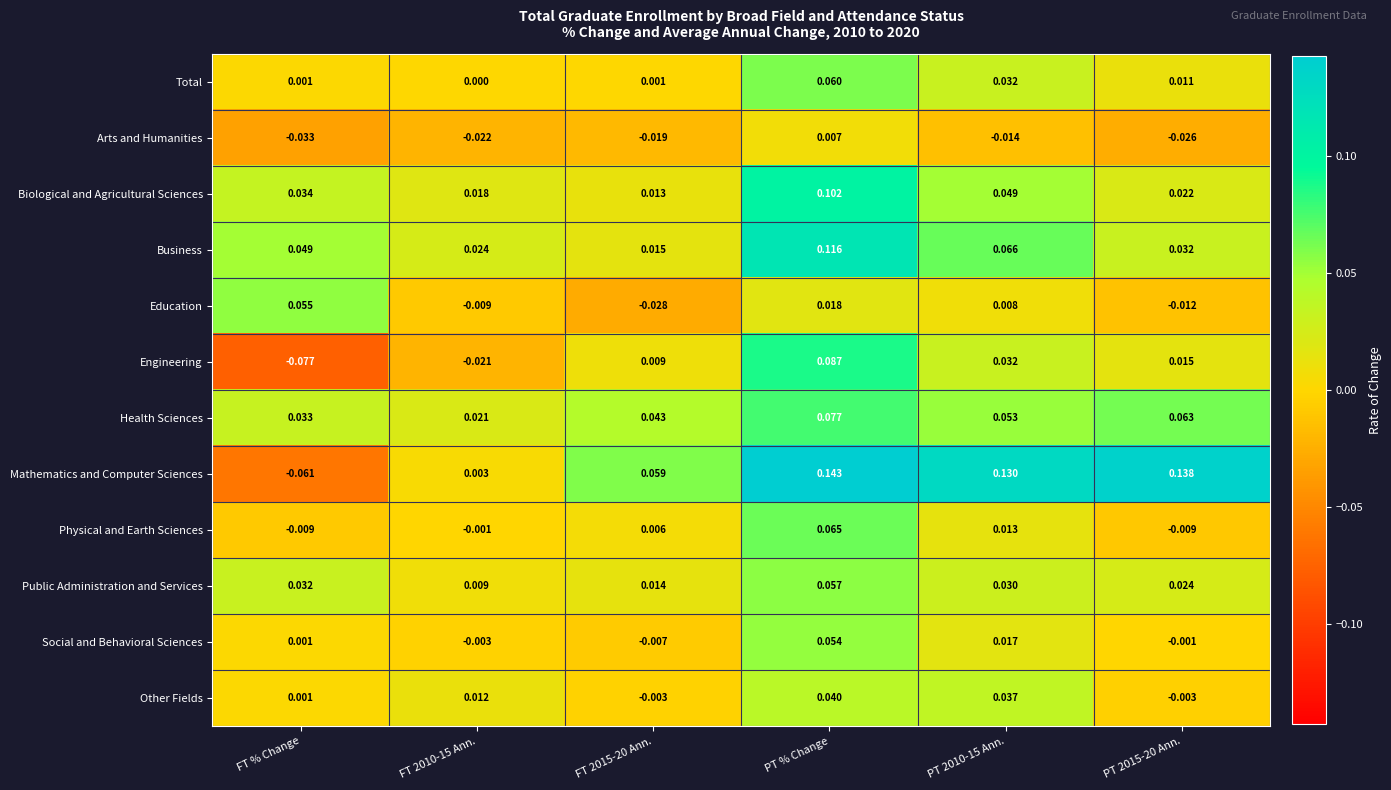

Rank the series at PT % Change from highest to lowest value.

Mathematics and Computer Sciences, Business, Biological and Agricultural Sciences, Engineering, Health Sciences, Physical and Earth Sciences, Total, Public Administration and Services, Social and Behavioral Sciences, Other Fields, Education, Arts and Humanities